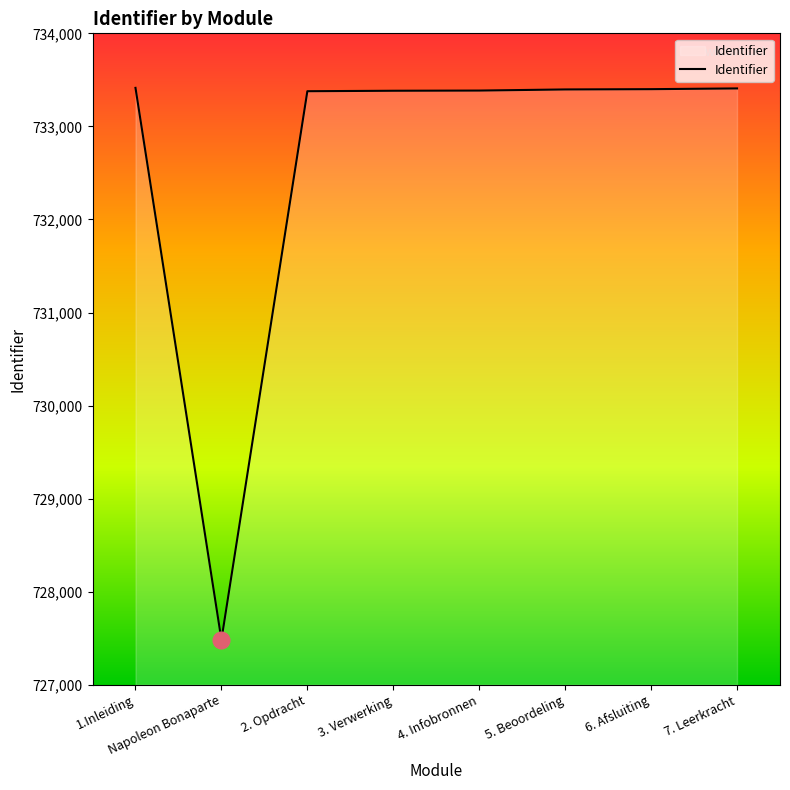

What is the minimum value shown in the chart?

727483